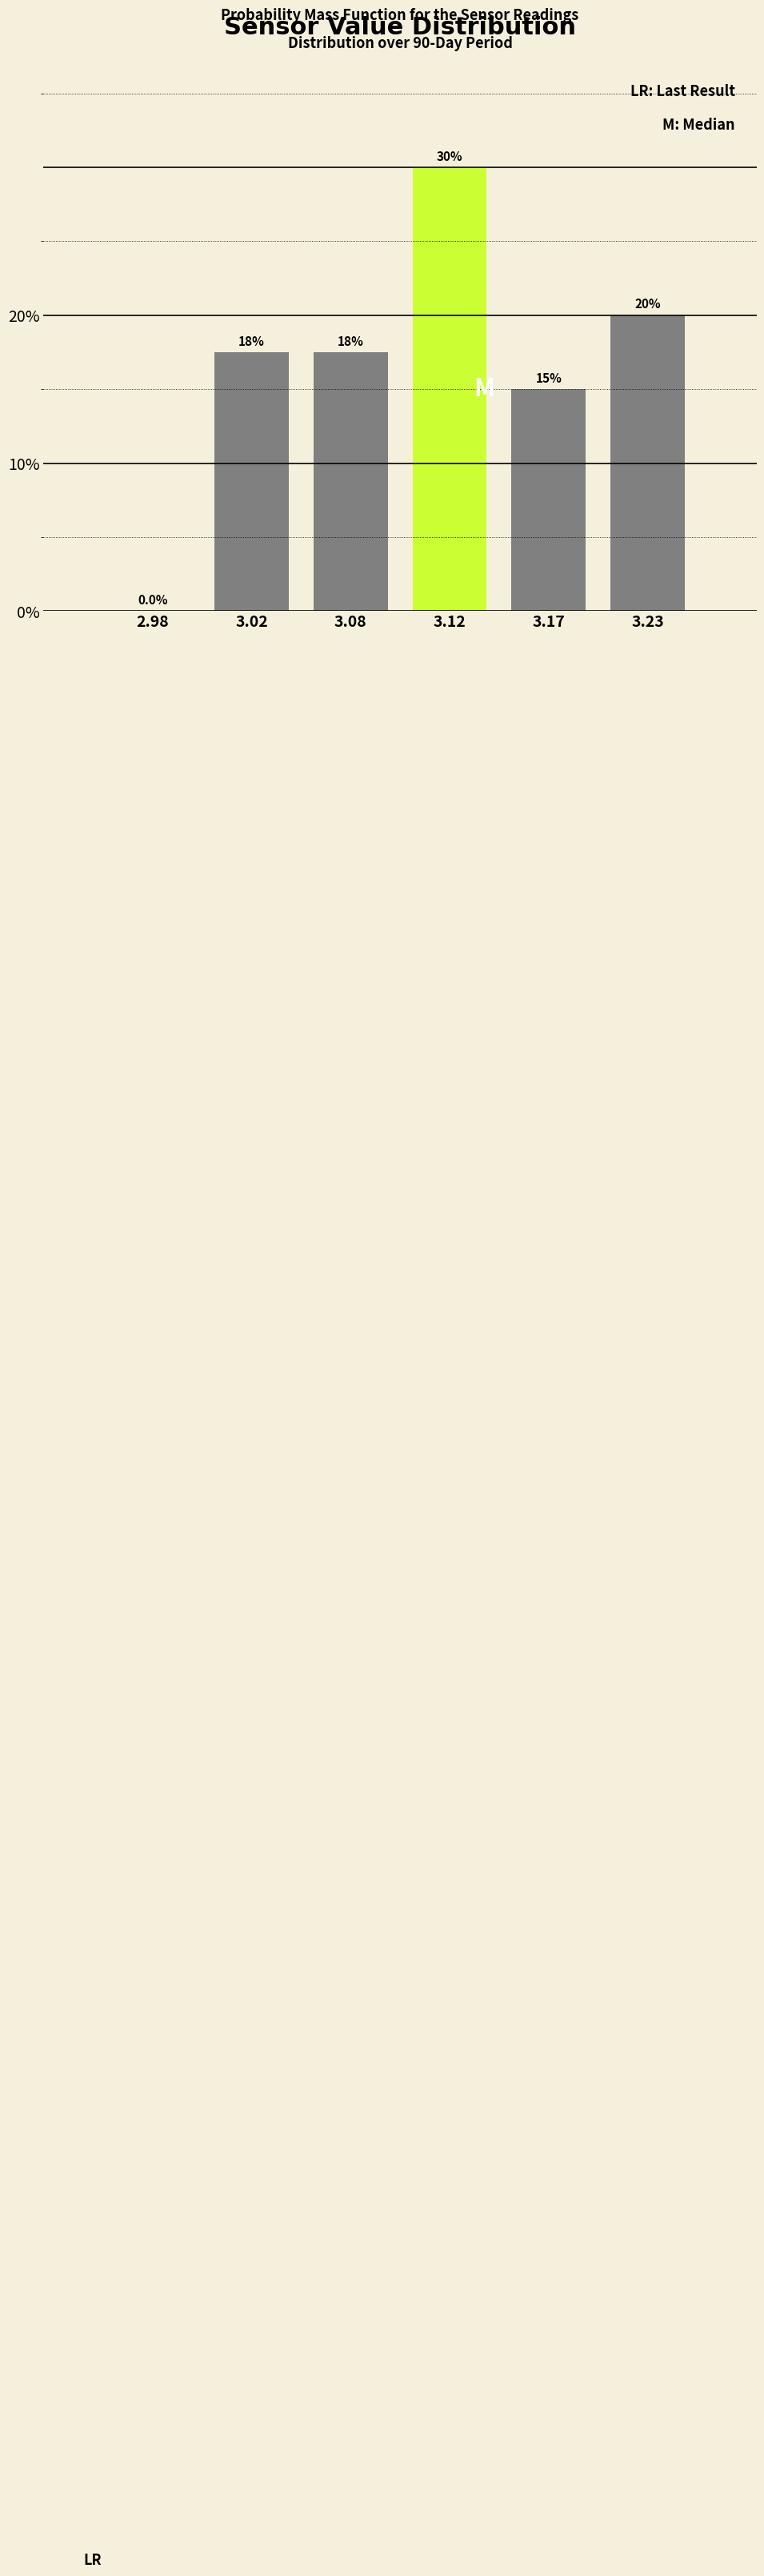

Reading right to left, transcribe all the data shown in this chart.

3.23=20.0	3.17=15.0	3.12=30.0	3.08=17.5	3.02=17.5	2.98=0.0